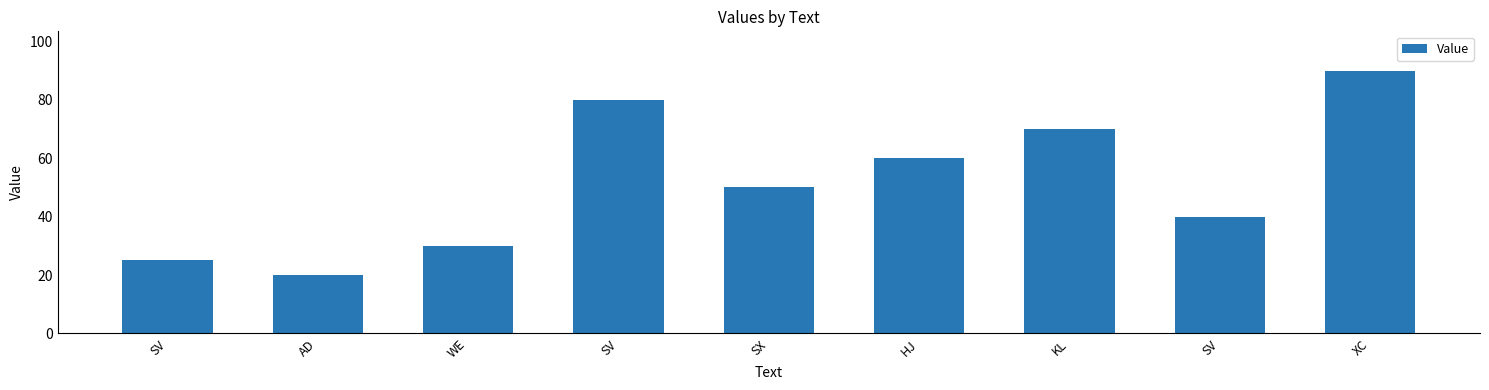

What is the label of the 4th bar from the left?

SV